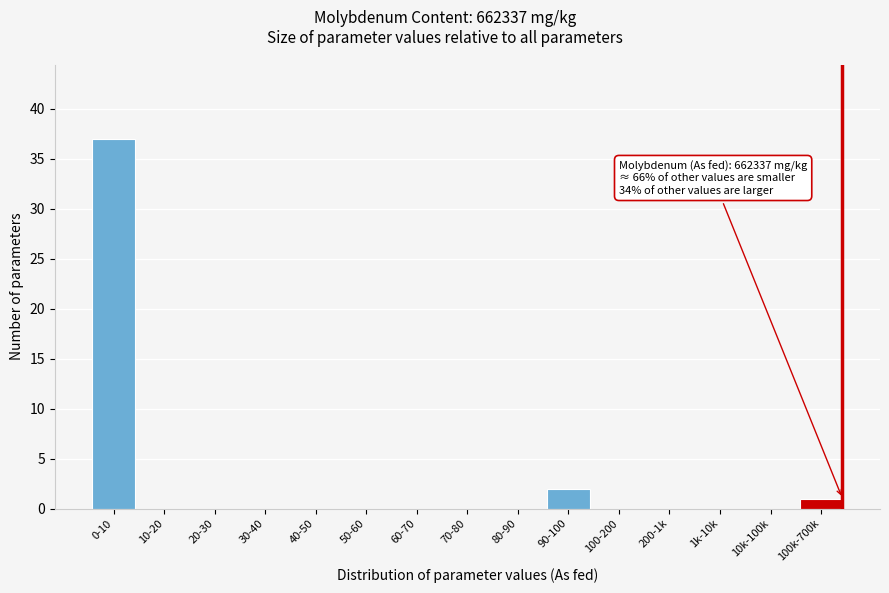

Reading left to right, what are all the values shown in this chart?

0-10=37	10-20=0	20-30=0	30-40=0	40-50=0	50-60=0	60-70=0	70-80=0	80-90=0	90-100=2	100-200=0	200-1k=0	1k-10k=0	10k-100k=0	100k-700k=1